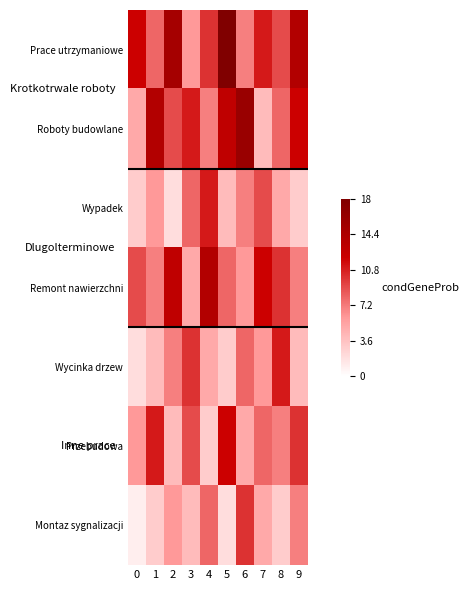

Between 1 and 2, which is larger?

2